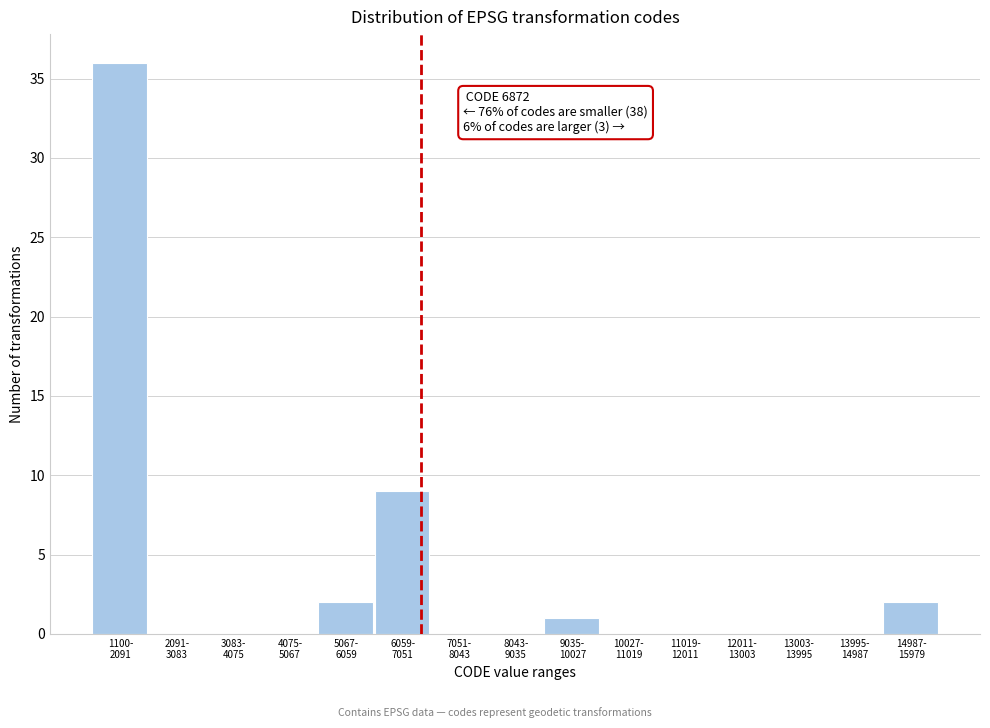

What is the maximum value shown in the chart?

36